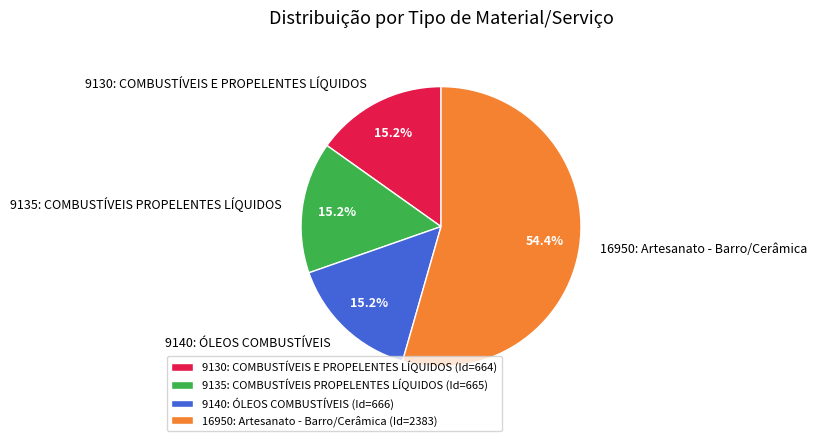

To the nearest percent, what percentage of the pie is 9135: COMBUSTÍVEIS PROPELENTES LÍQUIDOS?

15%